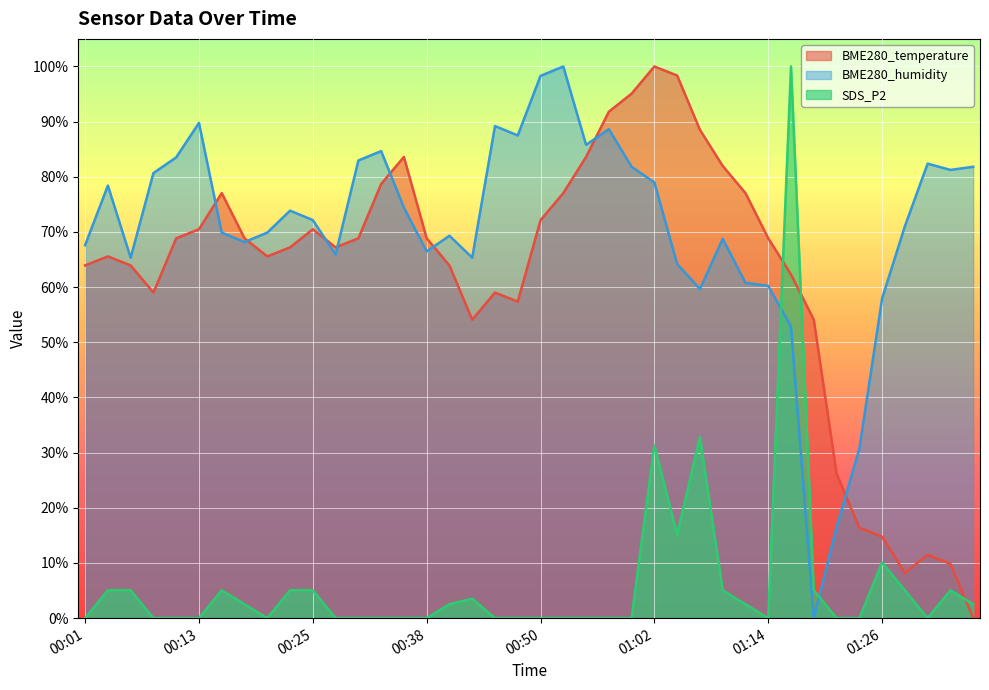

Does the chart display data point markers on the line(s)?

No